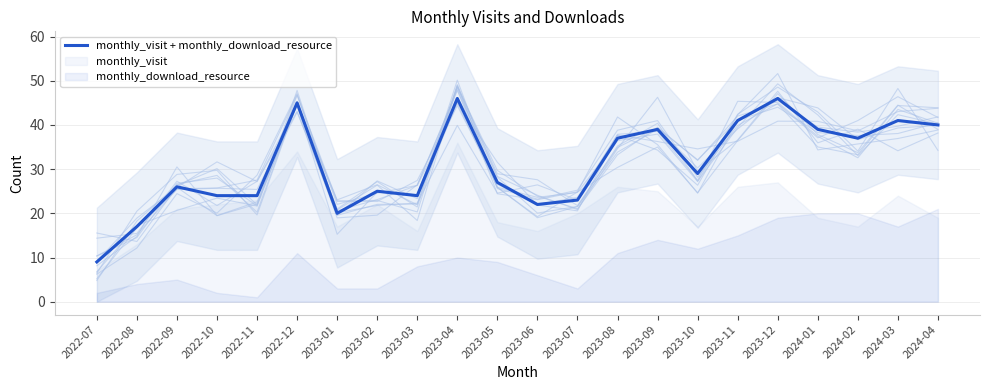

Reading left to right, extract all data points from this chart.

9	17	26	24	24	45	20	25	24	46	27	22	23	37	39	29	41	46	39	37	41	40